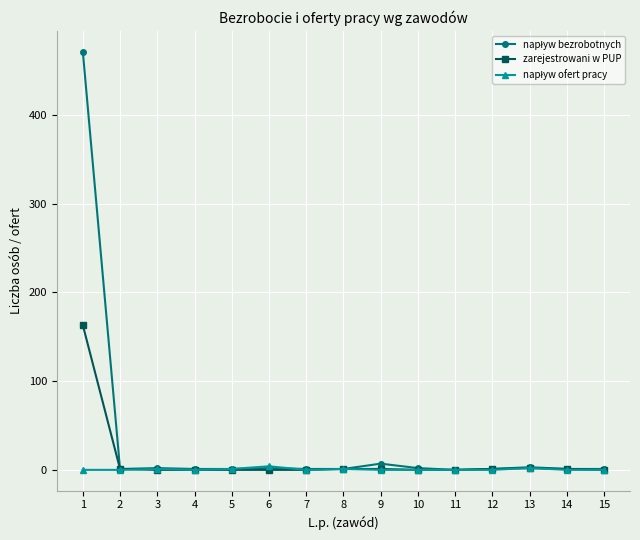

What is the highest value of the zarejestrowani w PUP series?

163